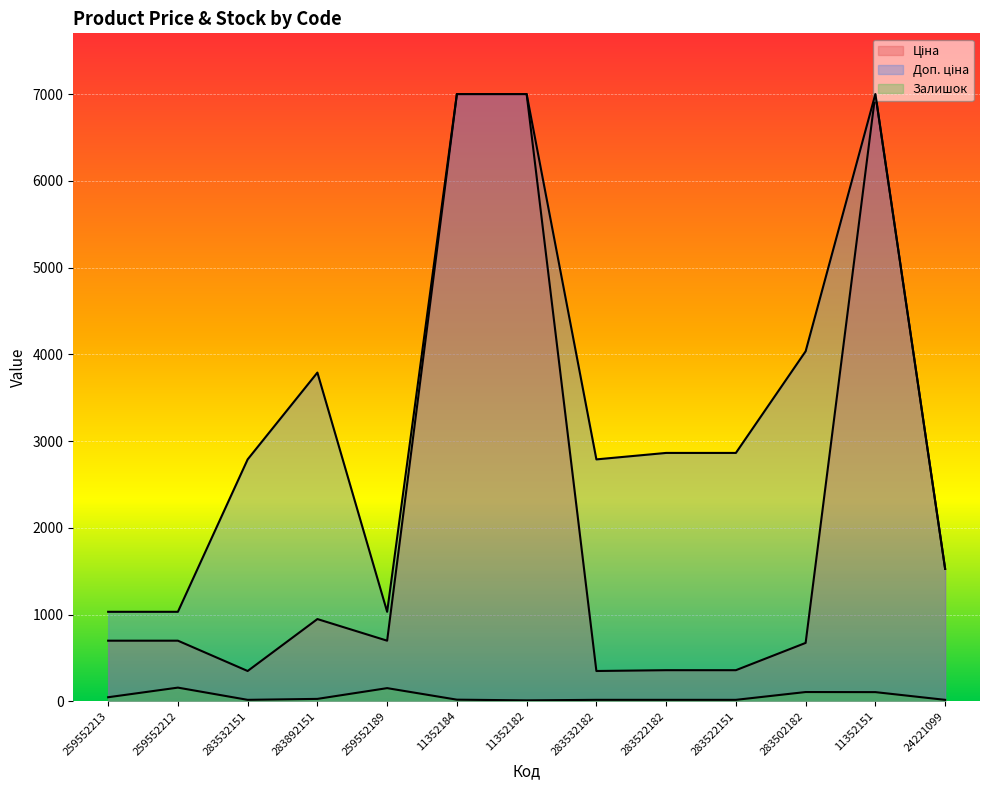

Count the number of data series in this chart.

3